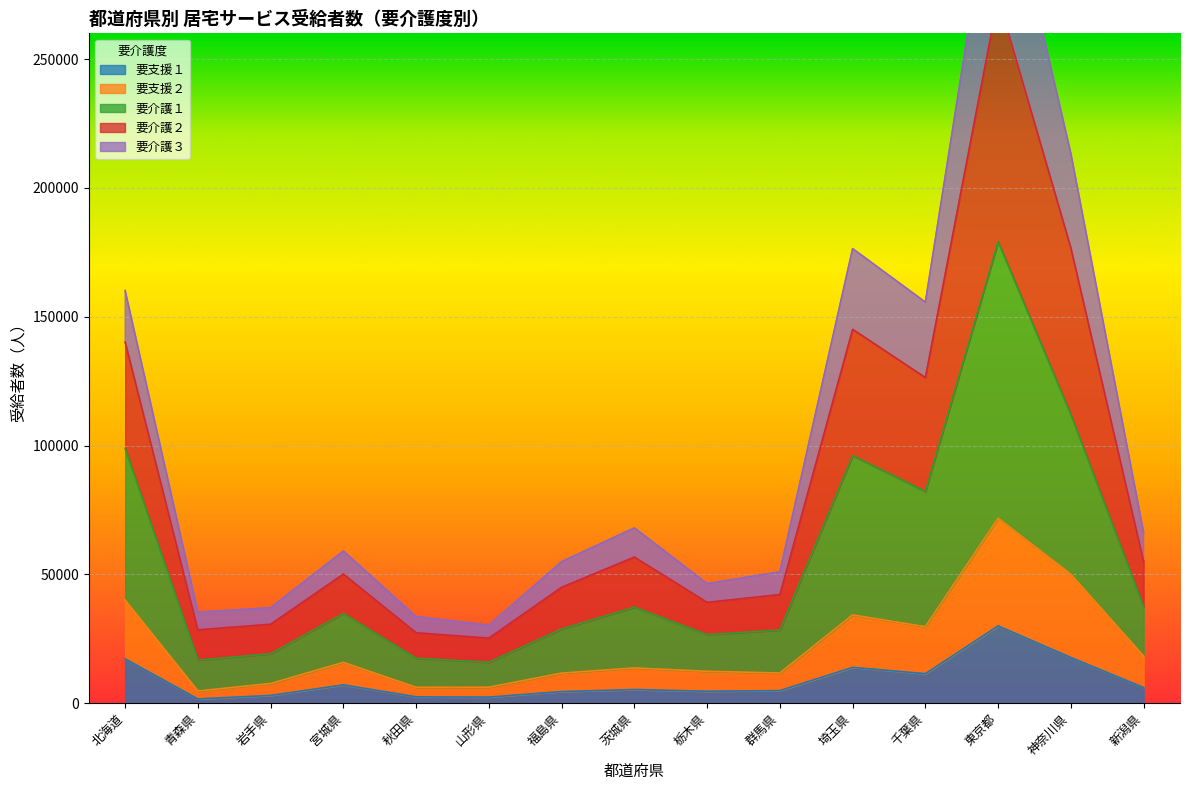

Which category has the highest value in the 要支援１ series?

東京都